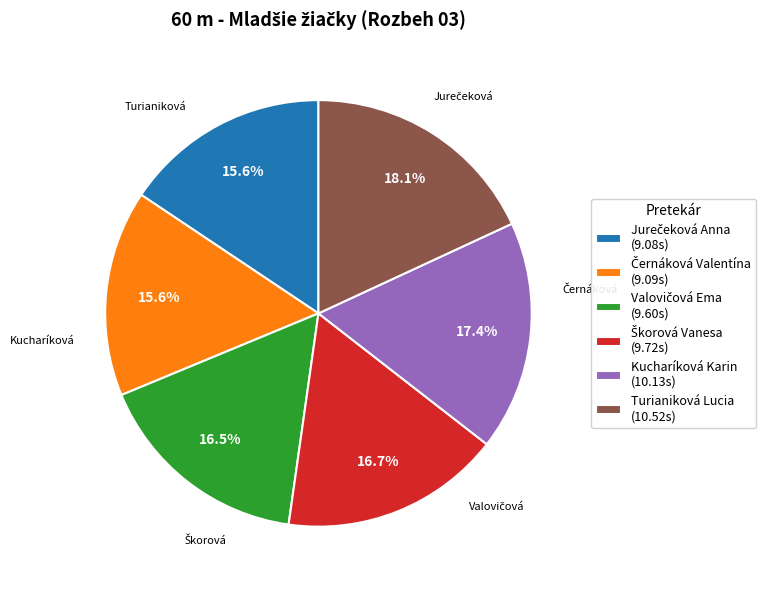

Is there any slice that represents more than half of the pie?

No